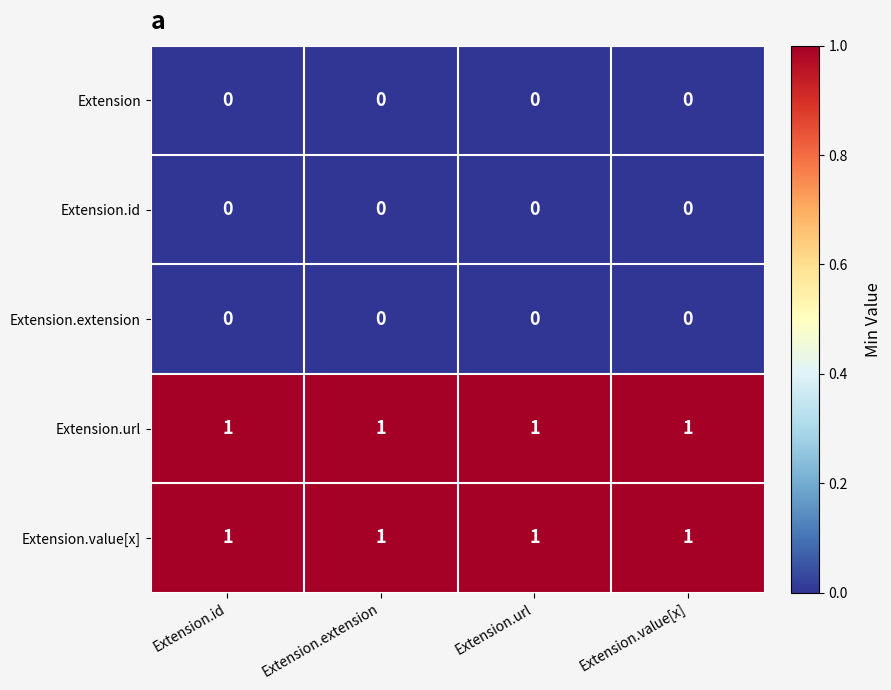

At how many categories does at least one series exceed 0?

4